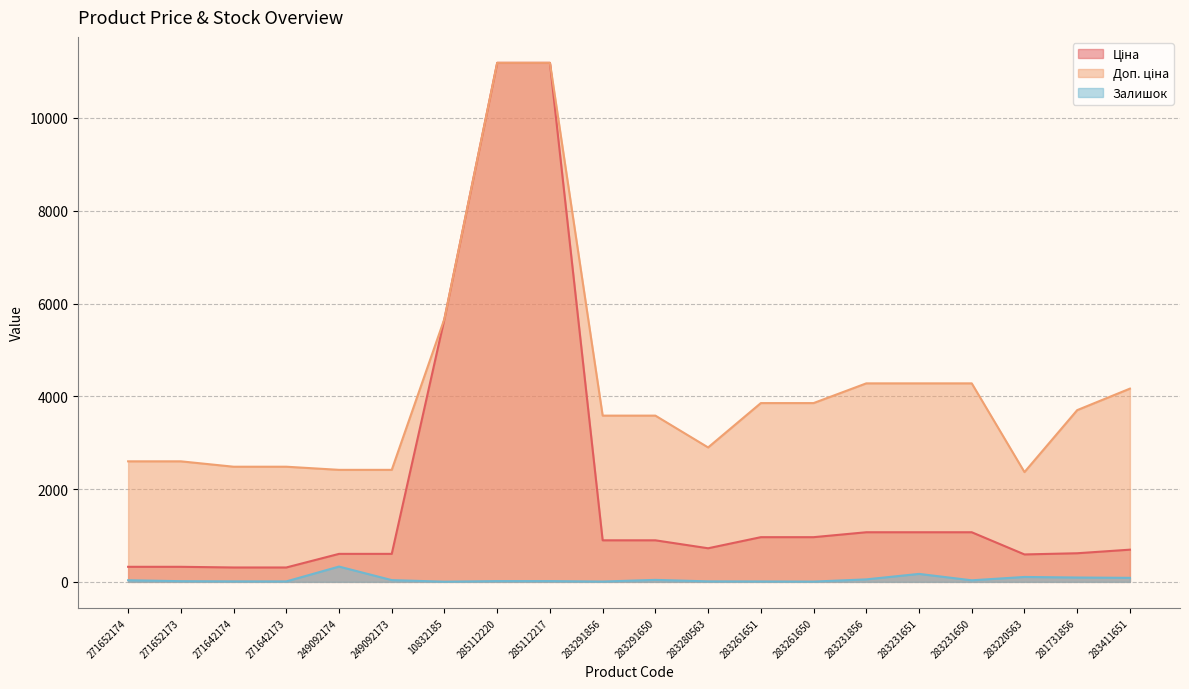

True or false: Залишок and Ціна cross at least once.

False